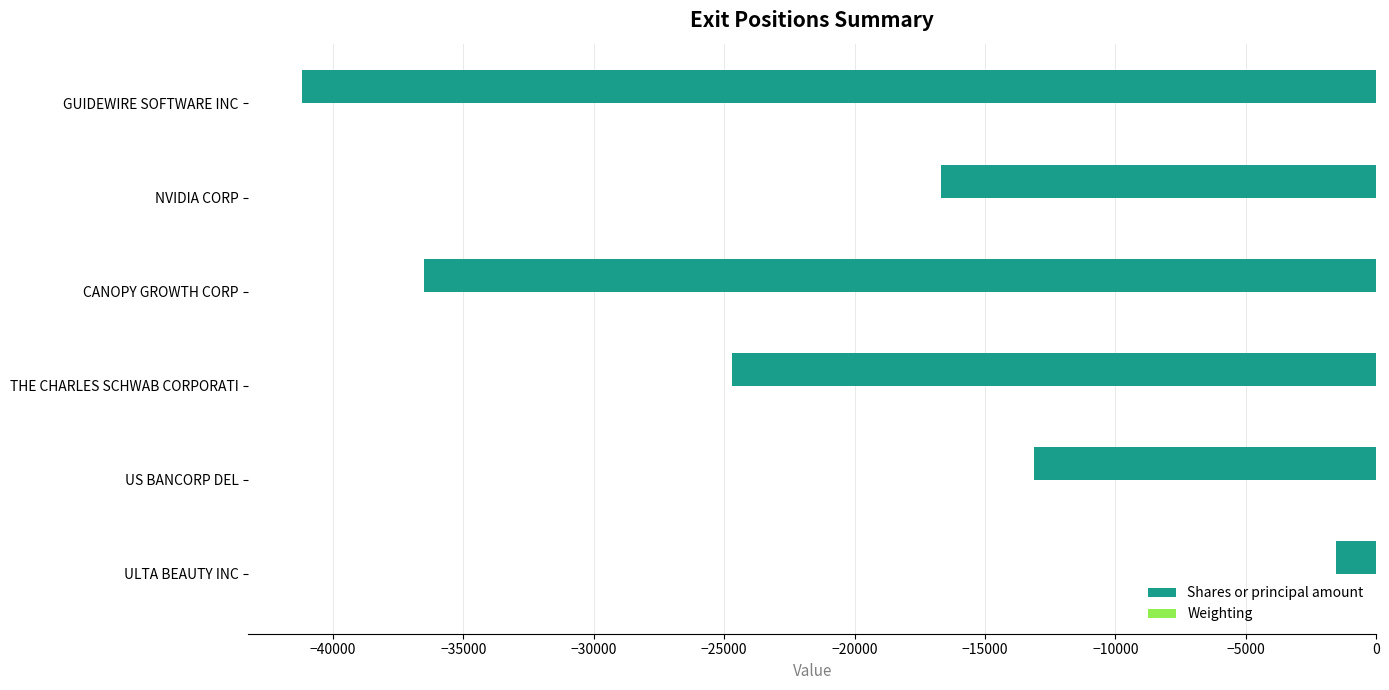

How many data points does each series have?

6